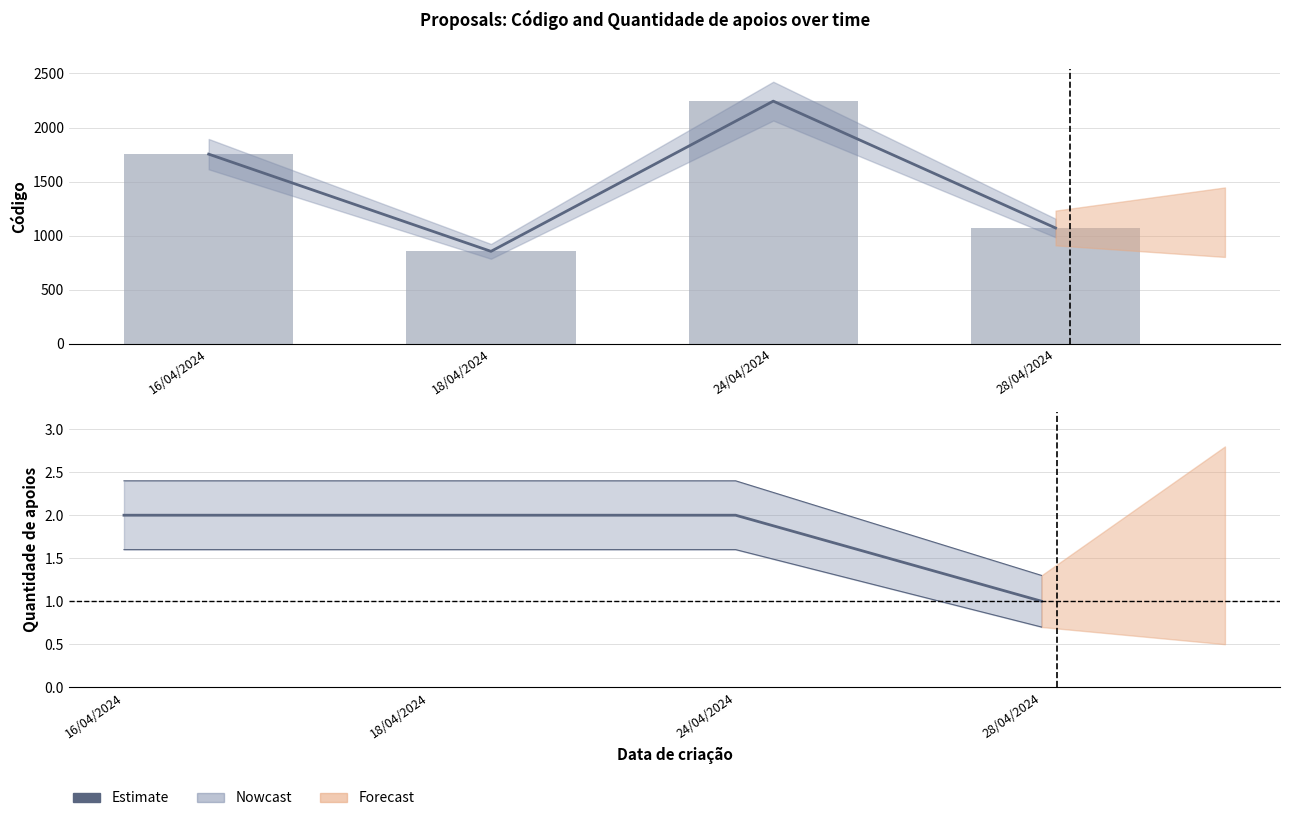

At which label does Código first exceed 1754?

24/04/2024